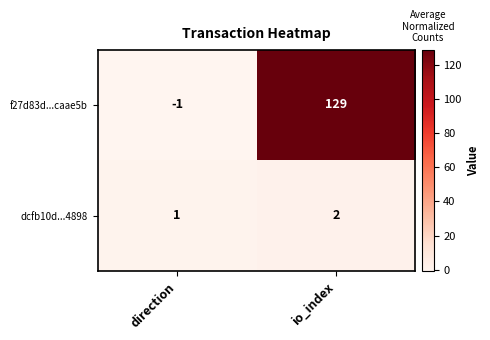

The f27d83d...caae5b series shows -1 at direction. True or false?

True